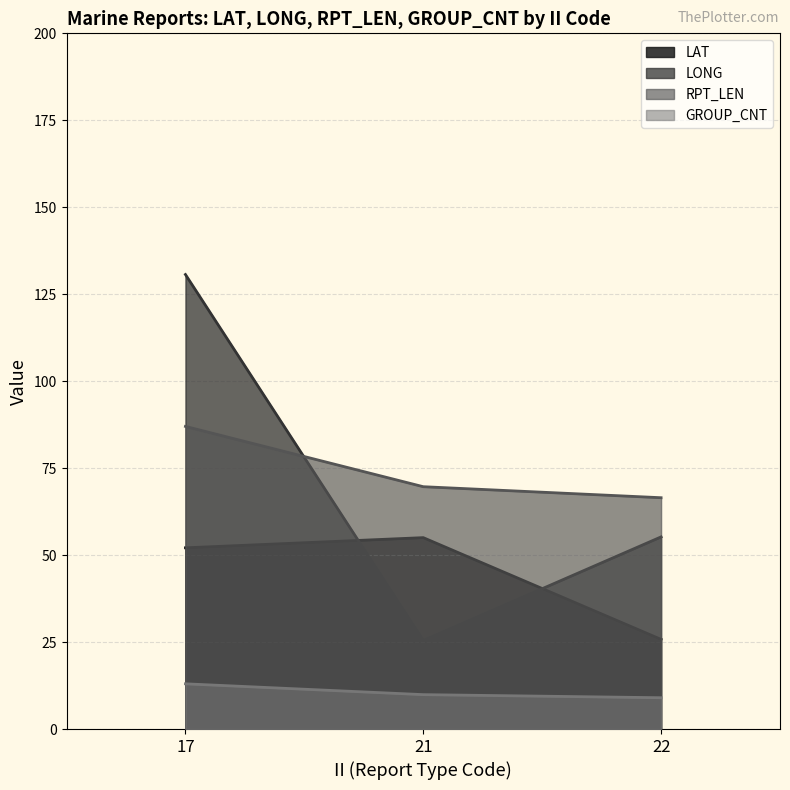

List the series in order of their overall mean, highest first.

RPT_LEN, LONG, LAT, GROUP_CNT